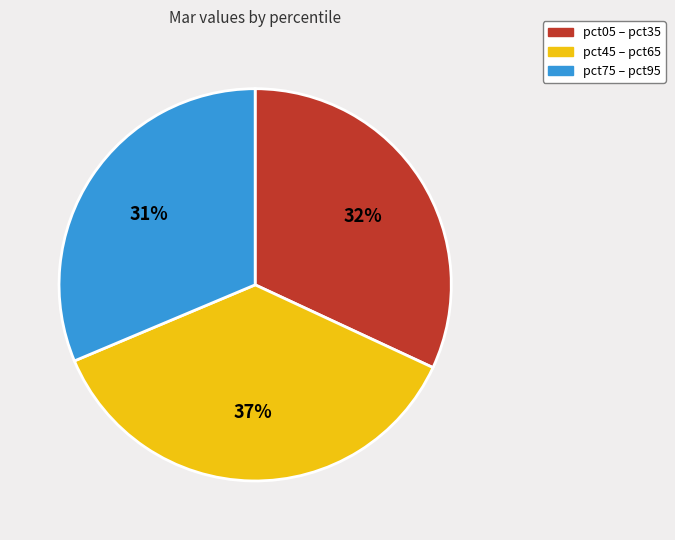

To the nearest percent, what is the average slice percentage?

33%